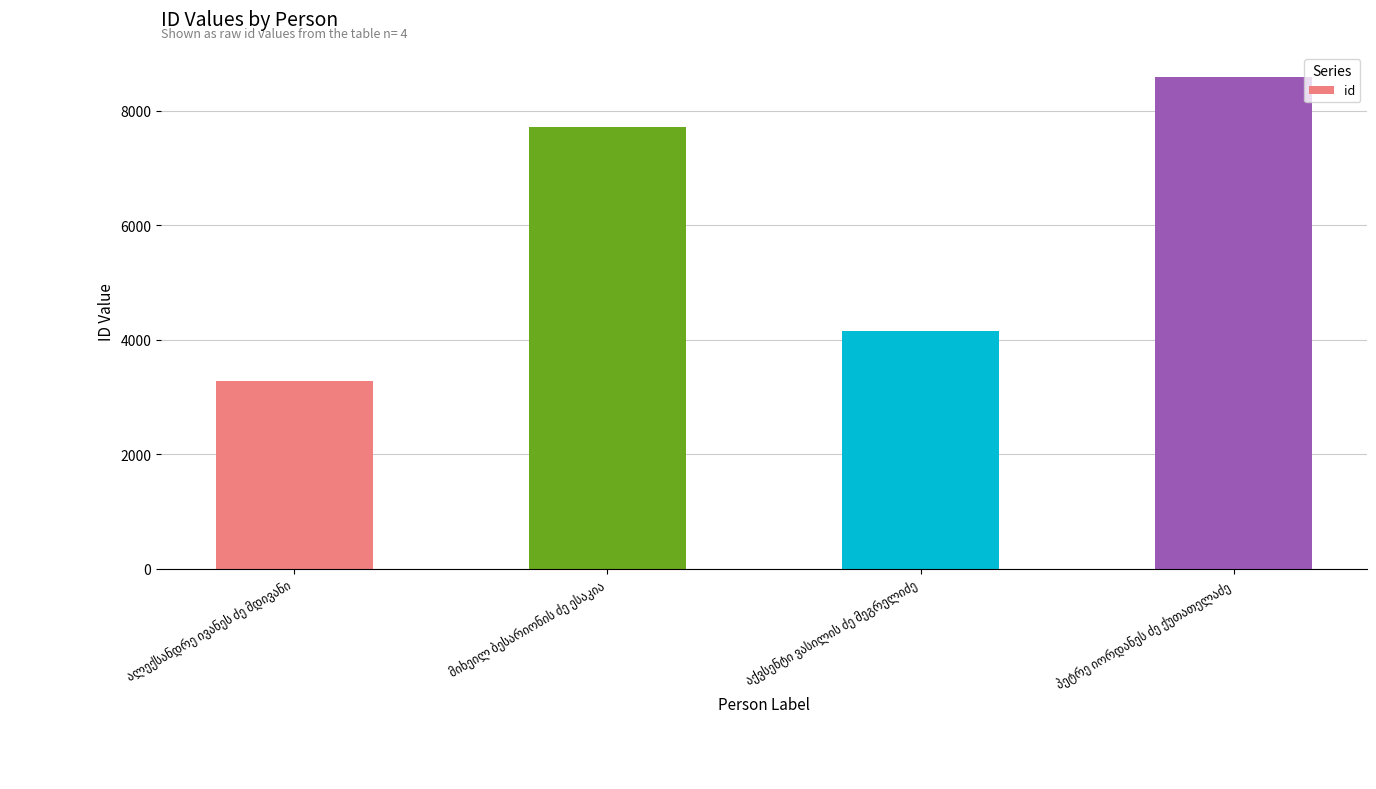

What is the maximum value shown in the chart?

8583